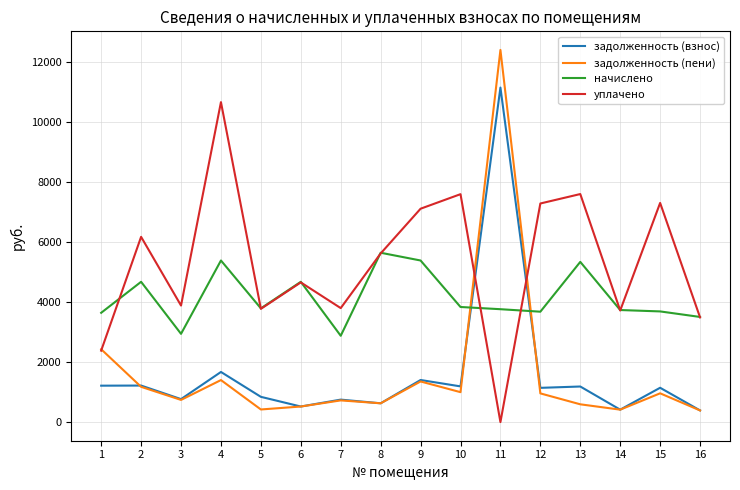

True or false: задолженность (пени) has a value of 960.9 at 15.

True